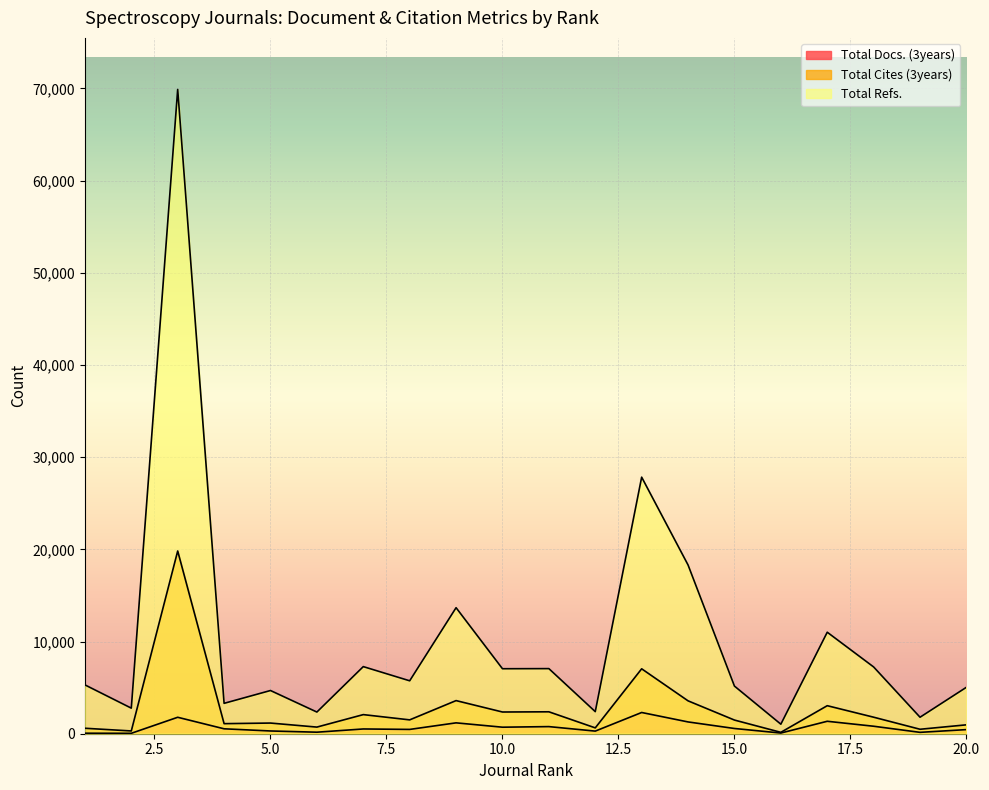

True or false: Total Cites (3years) and Total Refs. cross at least once.

False